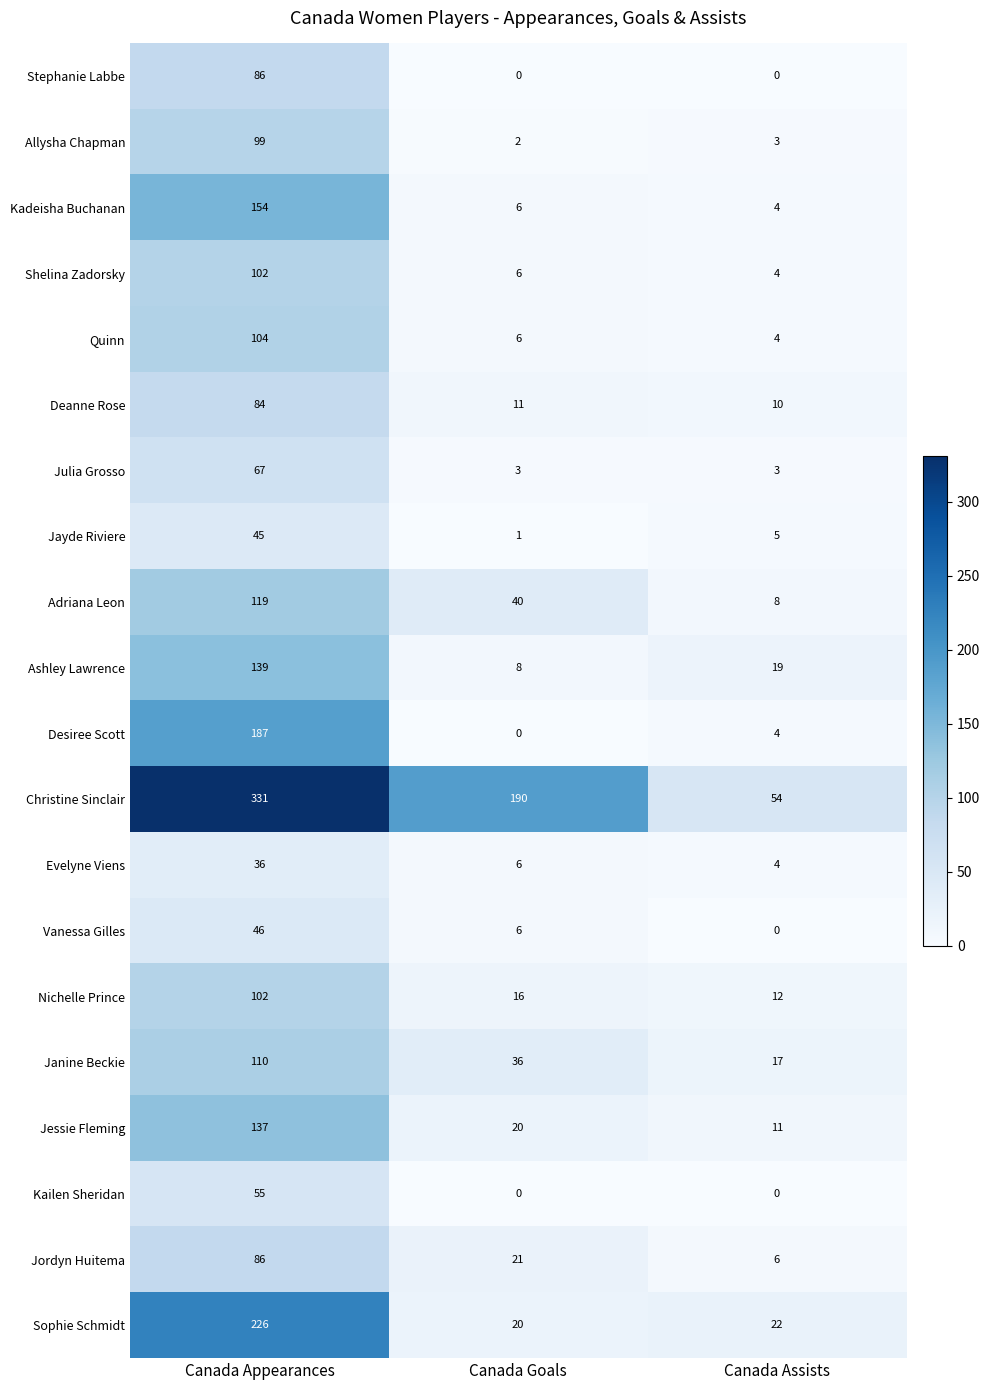

What is the sum of all Quinn values?

114